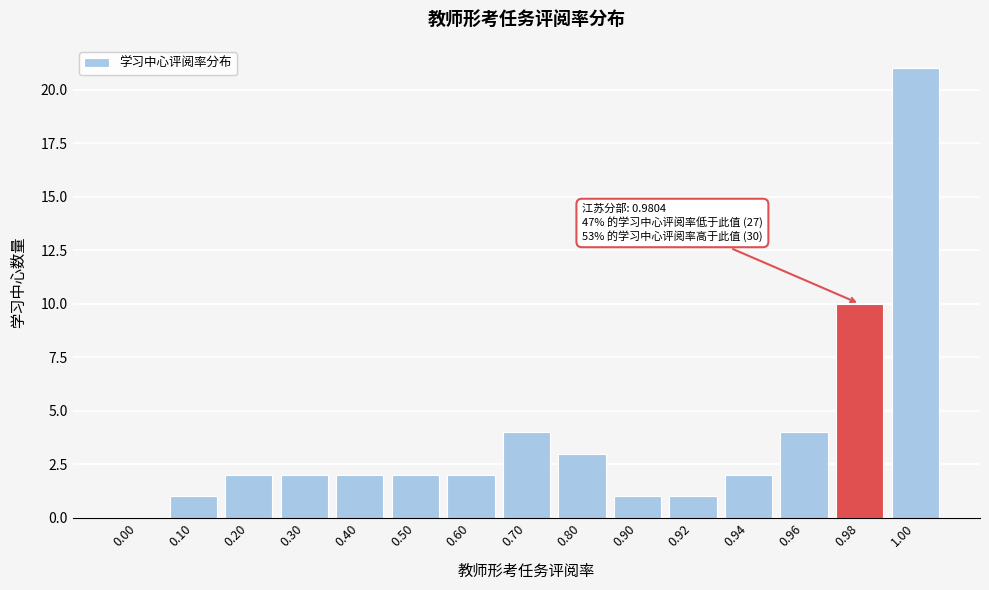

Reading left to right, what are all the values shown in this chart?

0.00=0	0.10=1	0.20=2	0.30=2	0.40=2	0.50=2	0.60=2	0.70=4	0.80=3	0.90=1	0.92=1	0.94=2	0.96=4	0.98=10	1.00=21